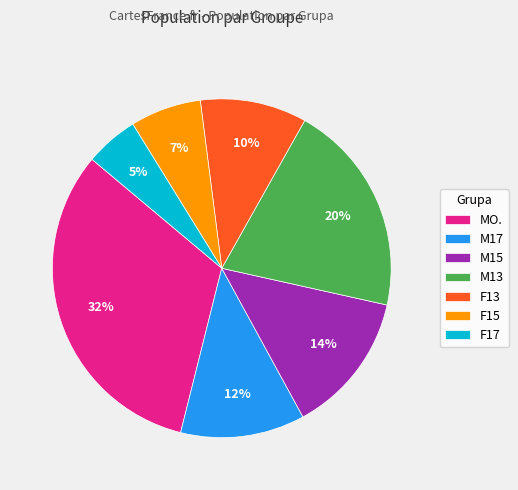

How many segments does this pie chart have?

7